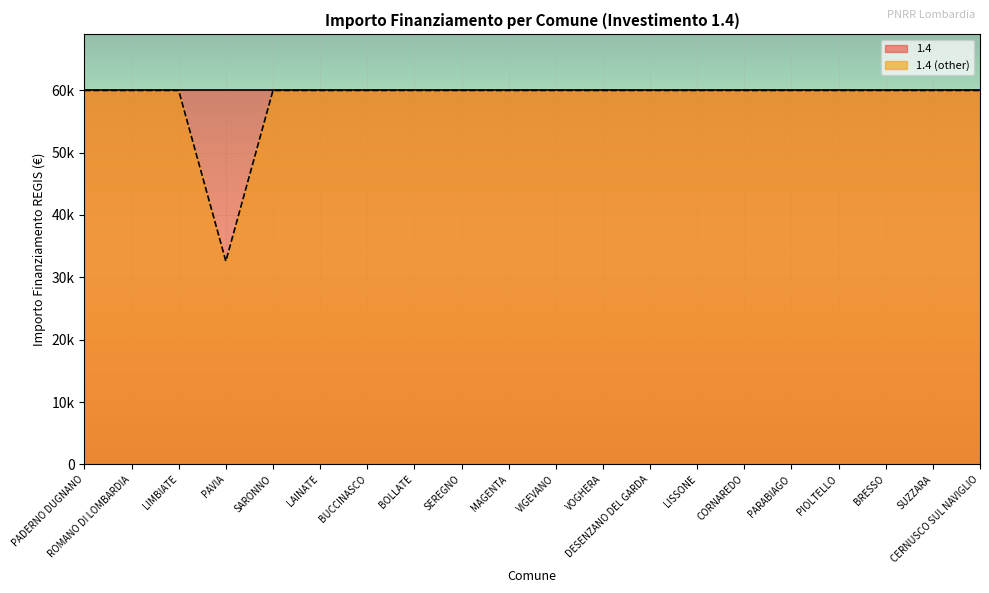

List the labels in order of value, largest first.

PADERNO DUGNANO, ROMANO DI LOMBARDIA, LIMBIATE, SARONNO, LAINATE, BUCCINASCO, BOLLATE, SEREGNO, MAGENTA, VIGEVANO, VOGHERA, DESENZANO DEL GARDA, LISSONE, CORNAREDO, PARABIAGO, PIOLTELLO, BRESSO, SUZZARA, CERNUSCO SUL NAVIGLIO, PAVIA